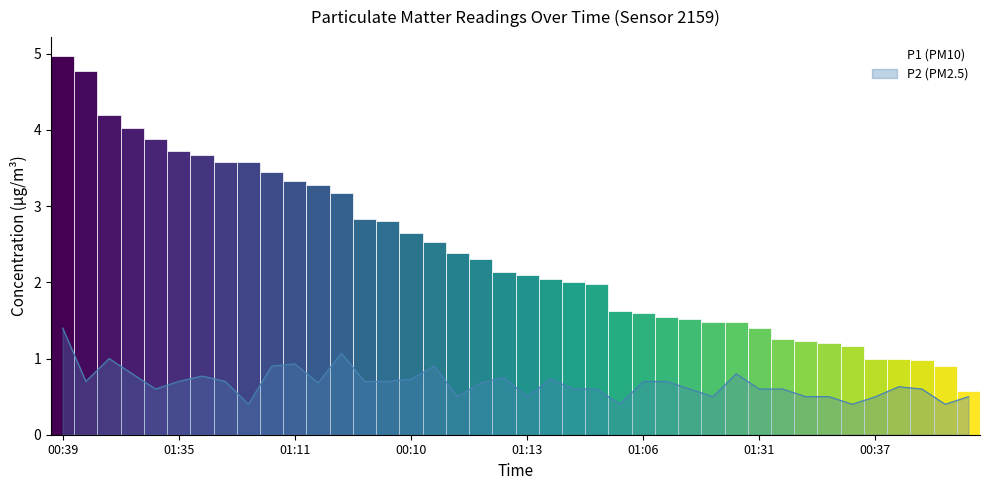

What is the label of the 3rd bar from the right?

01:31